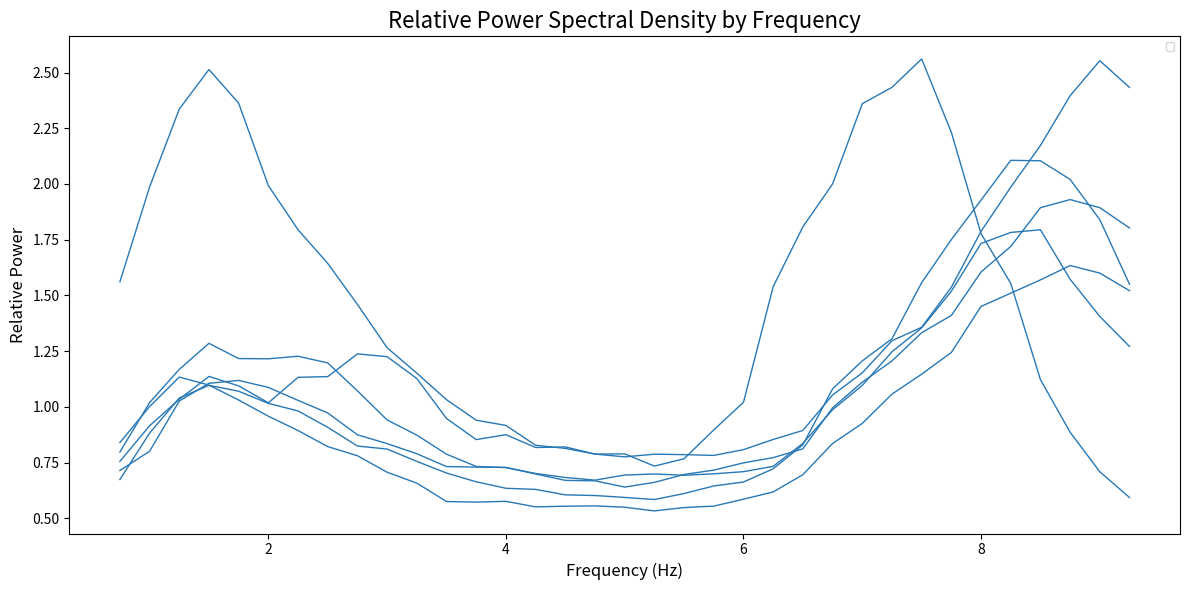

How many data points does each series have?

35